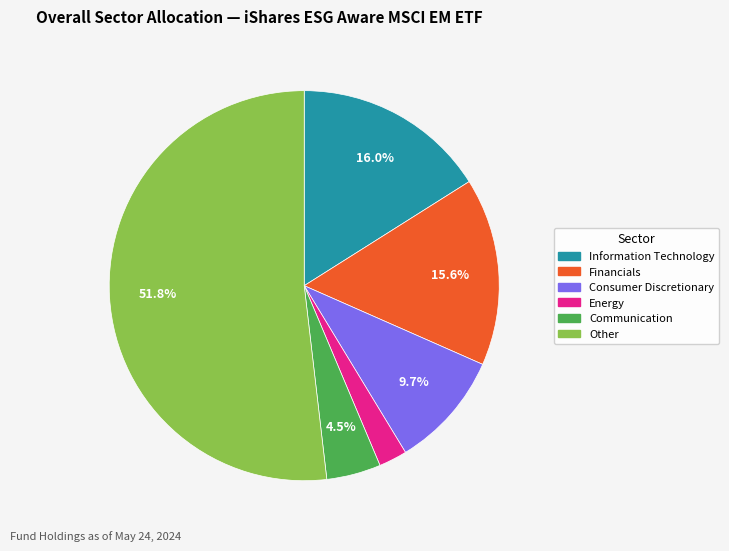

How many slices are in this pie chart?

6